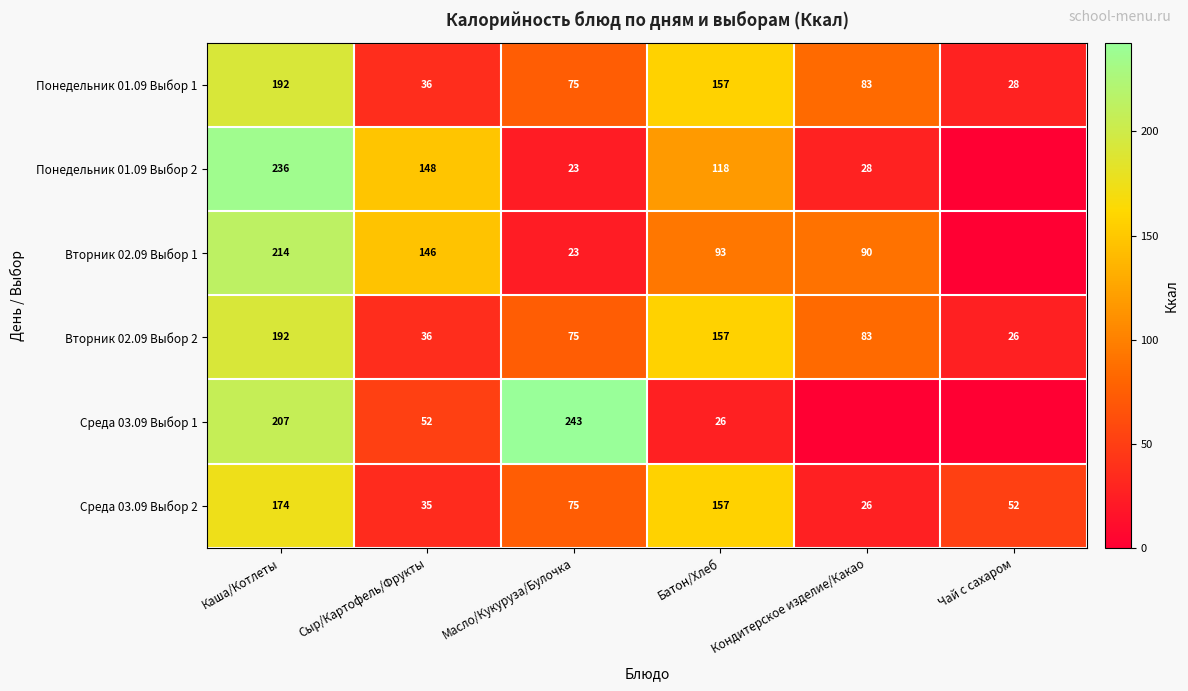

The value of Вторник 02.09 Выбор 2 at Чай с сахаром is 44. True or false?

False